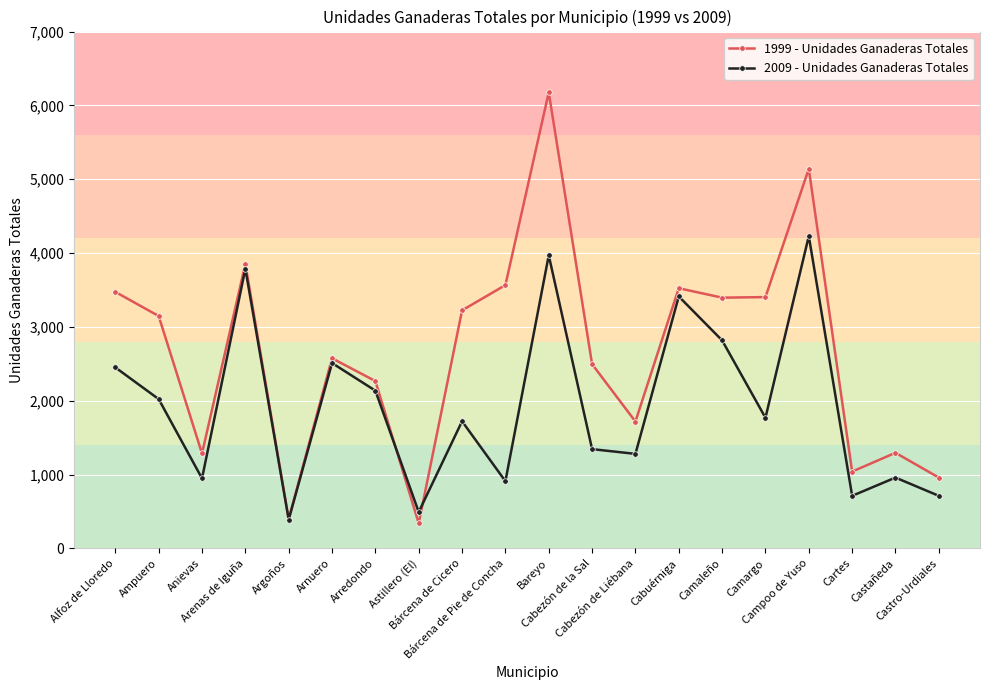

Which series has the widest spread of values?

1999 - Unidades Ganaderas Totales